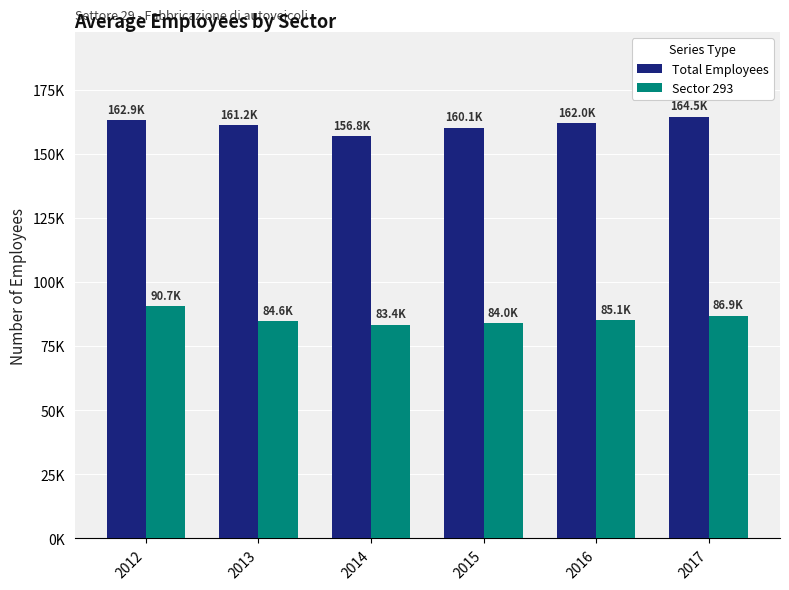

At which label does Total Employees first exceed 161962?

2012